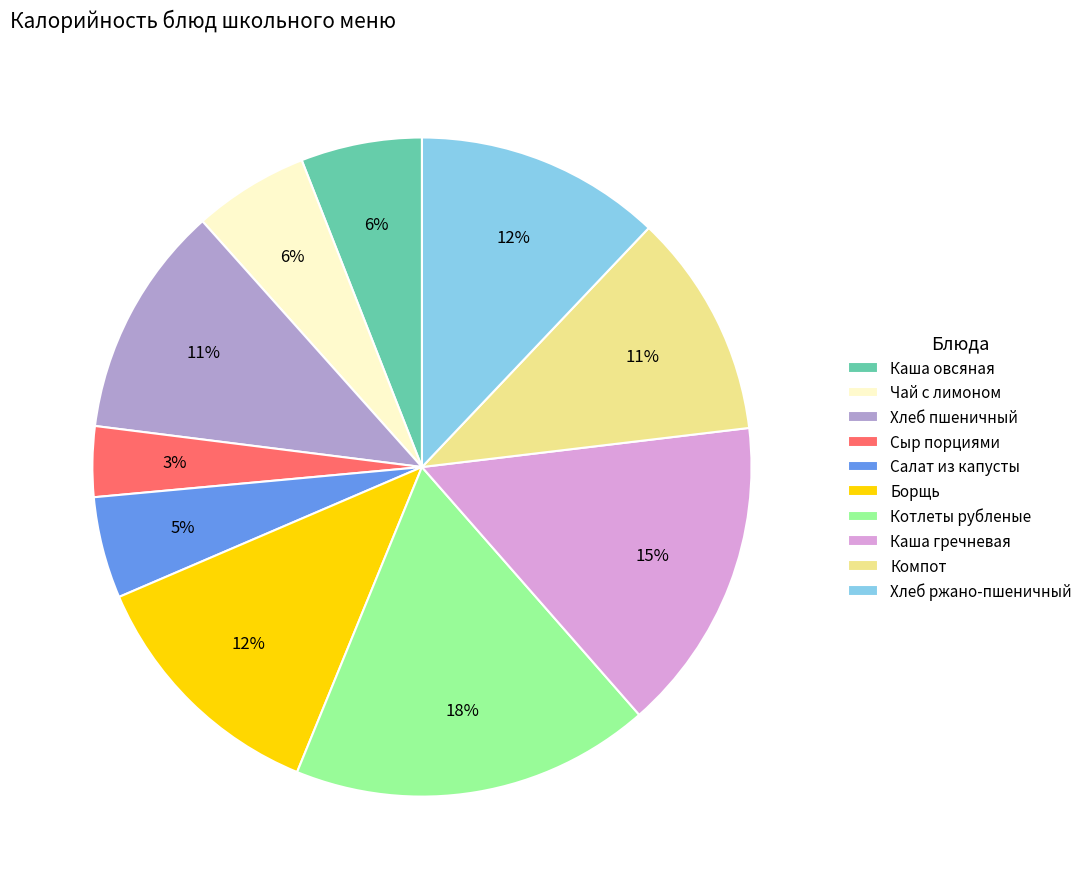

True or false: Хлеб ржано-пшеничный accounts for 18% of the total.

False